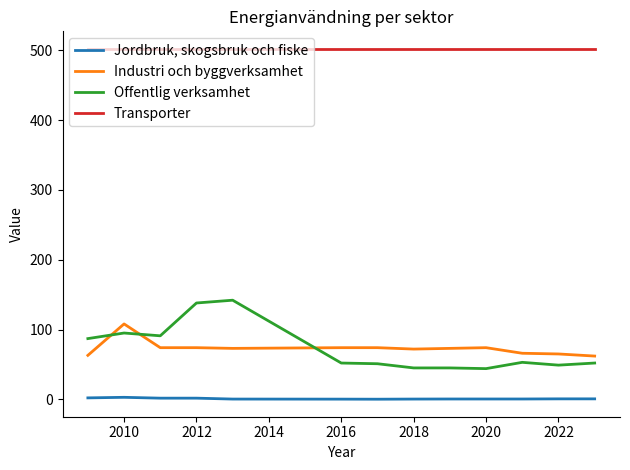

What are all the series names shown in the legend?

Jordbruk, skogsbruk och fiske, Industri och byggverksamhet, Offentlig verksamhet, Transporter